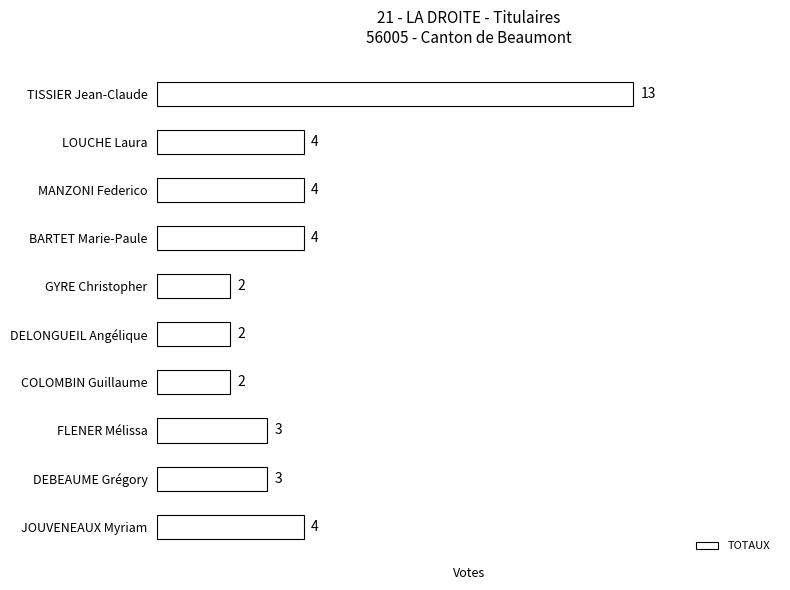

What is the greatest value displayed?

13